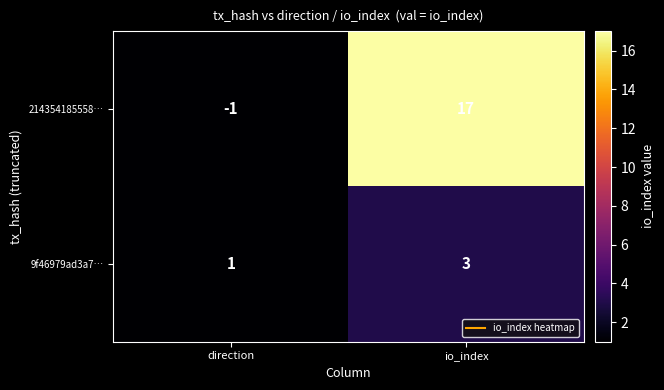

At which label is 214354185558… closest to 8?

direction